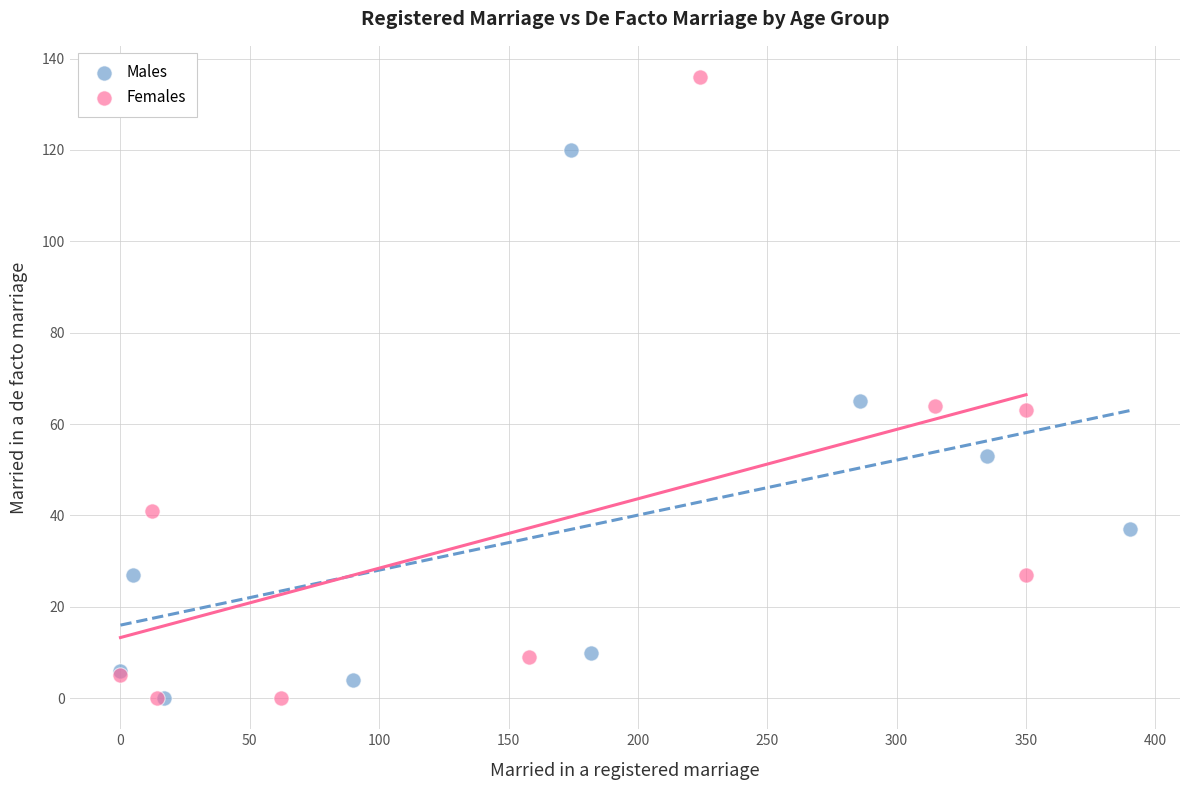

Which series contains the highest Y value?

Females